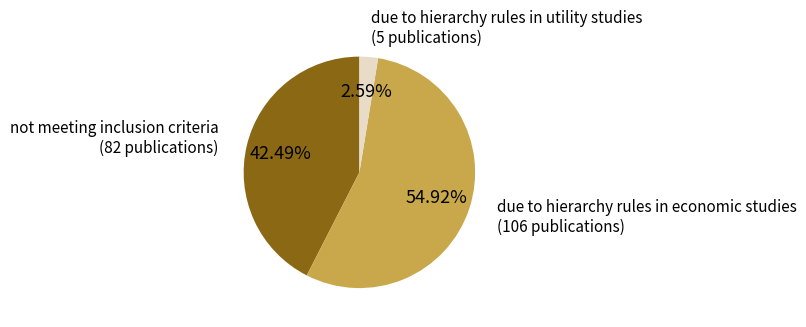

Does any single category account for the majority?

Yes